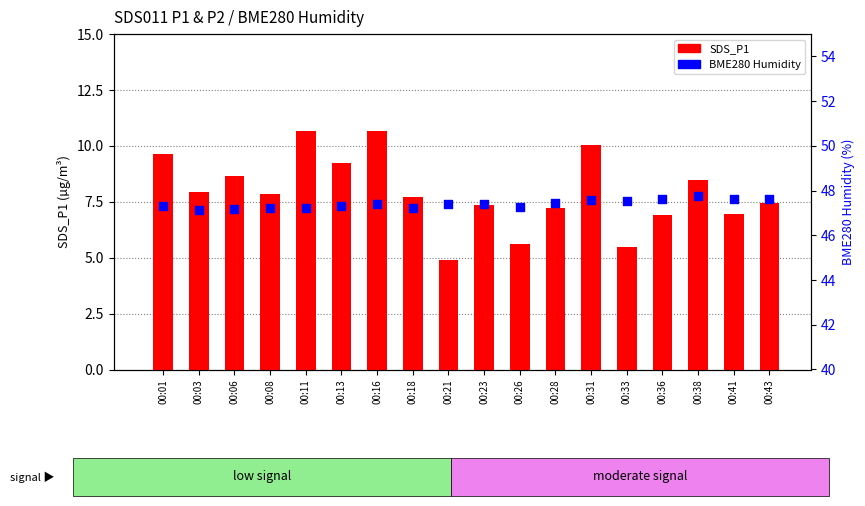

Which series has the largest Y range (max minus min)?

SDS_P1